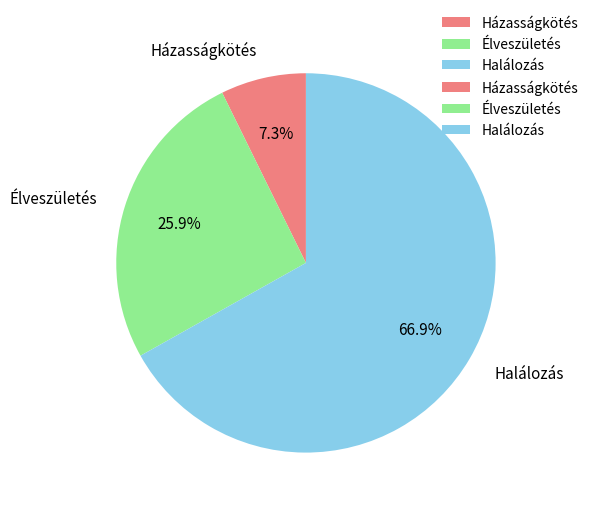

What is the ratio of the value at Élveszületés to the value at Halálozás?

0.4